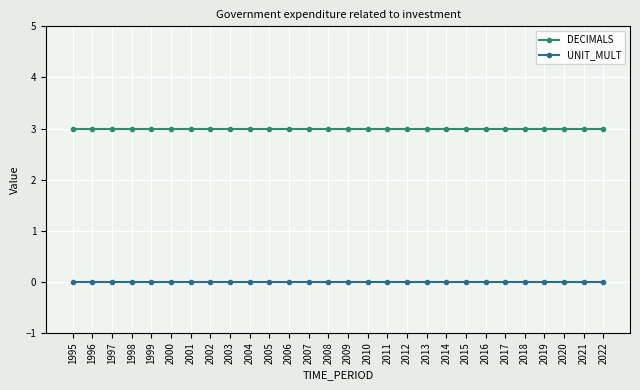

Reading left to right, what are all the values shown in this chart?

DECIMALS: 1995=3	1996=3	1997=3	1998=3	1999=3	2000=3	2001=3	2002=3	2003=3	2004=3	2005=3	2006=3	2007=3	2008=3	2009=3	2010=3	2011=3	2012=3	2013=3	2014=3	2015=3	2016=3	2017=3	2018=3	2019=3	2020=3	2021=3	2022=3
UNIT_MULT: 1995=0	1996=0	1997=0	1998=0	1999=0	2000=0	2001=0	2002=0	2003=0	2004=0	2005=0	2006=0	2007=0	2008=0	2009=0	2010=0	2011=0	2012=0	2013=0	2014=0	2015=0	2016=0	2017=0	2018=0	2019=0	2020=0	2021=0	2022=0